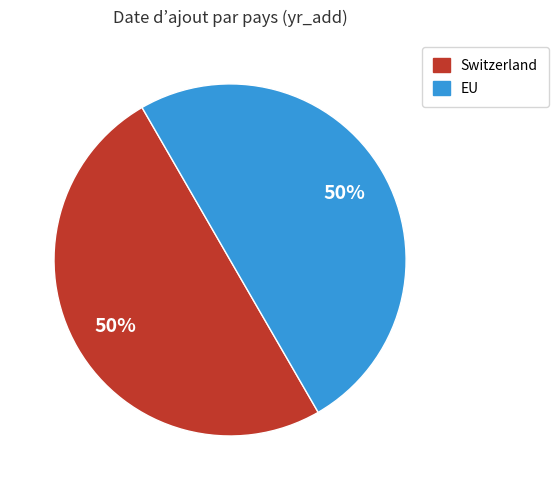

To the nearest percent, what percentage of the pie is Switzerland?

50%